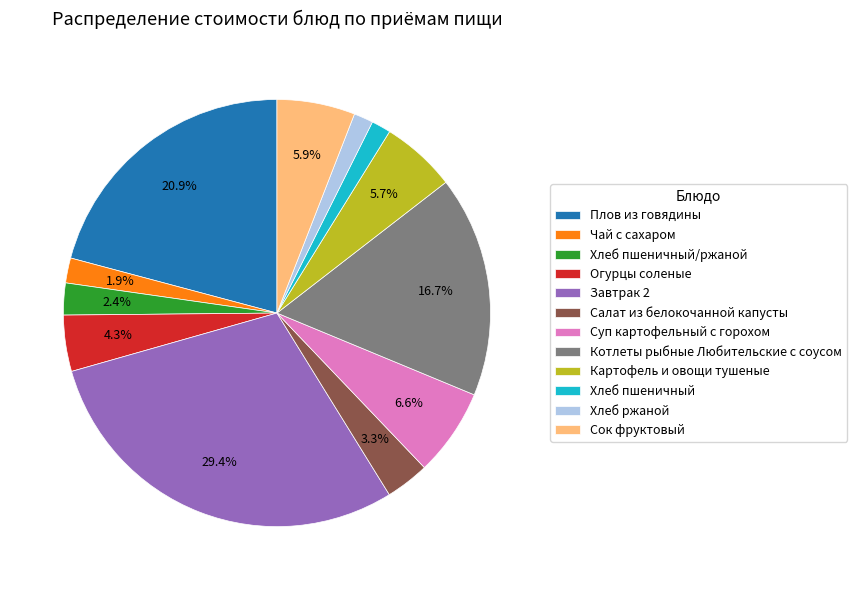

What percentage is the Суп картофельный с горохом slice, to the nearest percent?

7%